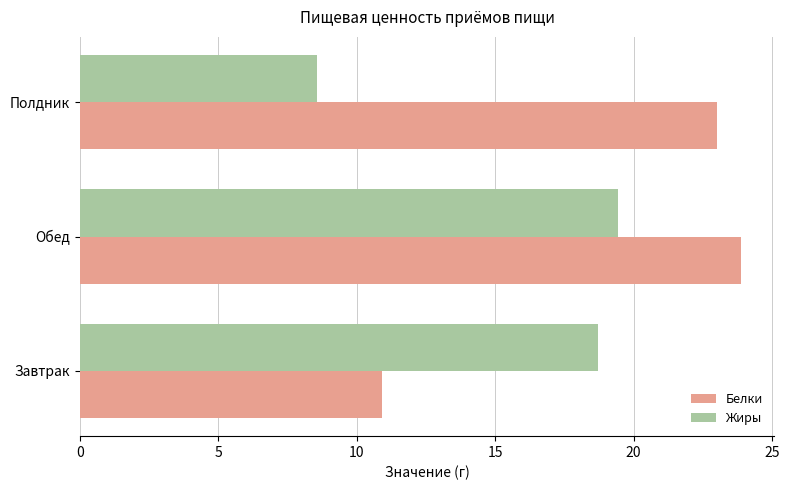

How many categories are shown in the chart?

3